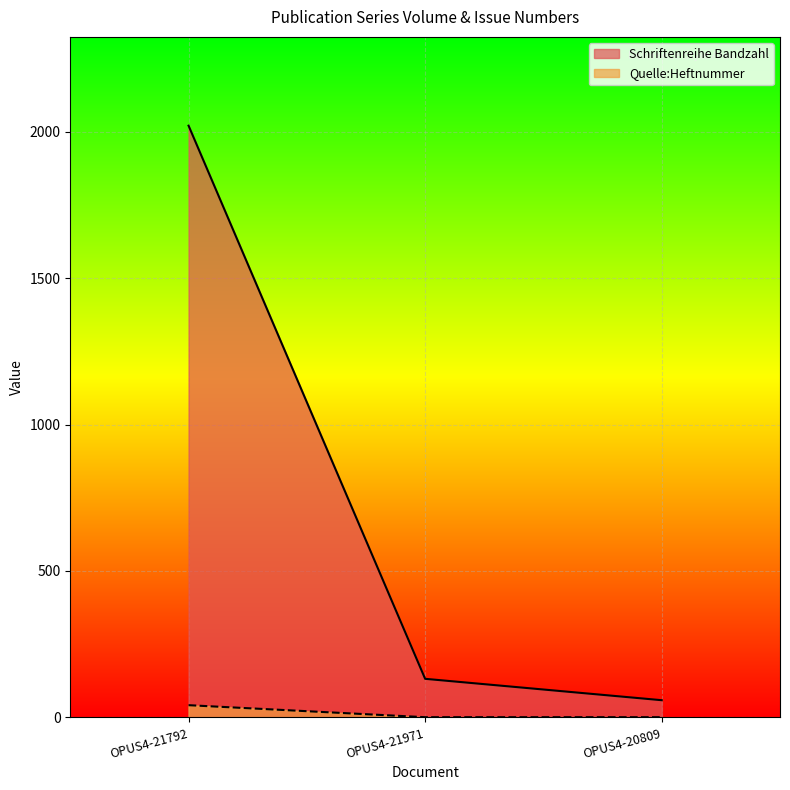

The value of Schriftenreihe Bandzahl at OPUS4-21792 is 2020. True or false?

True